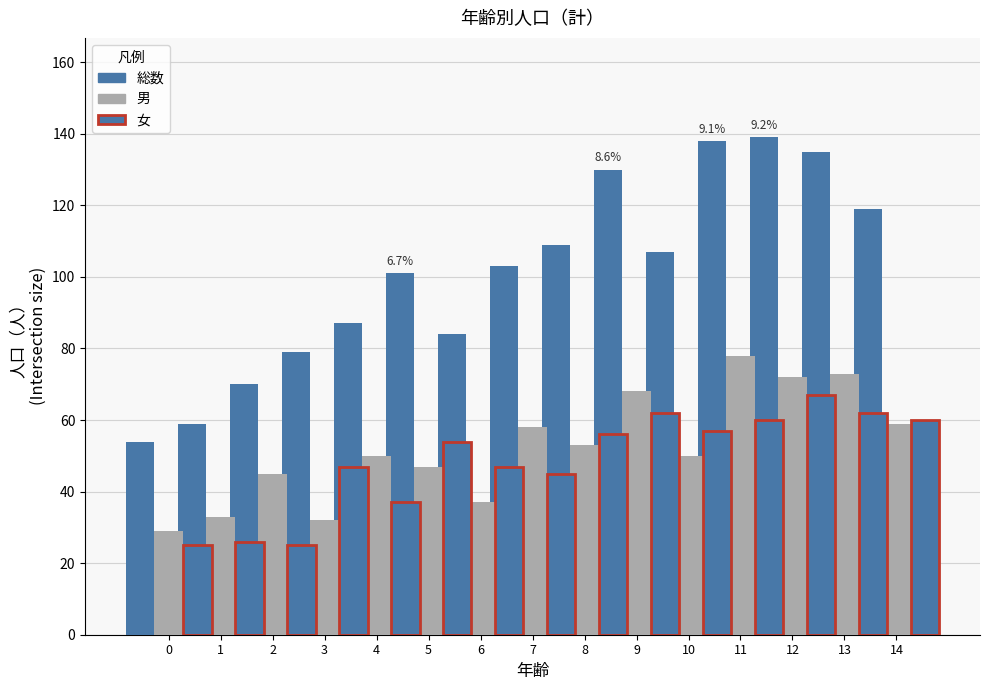

Which label corresponds to the largest value in the chart?

12